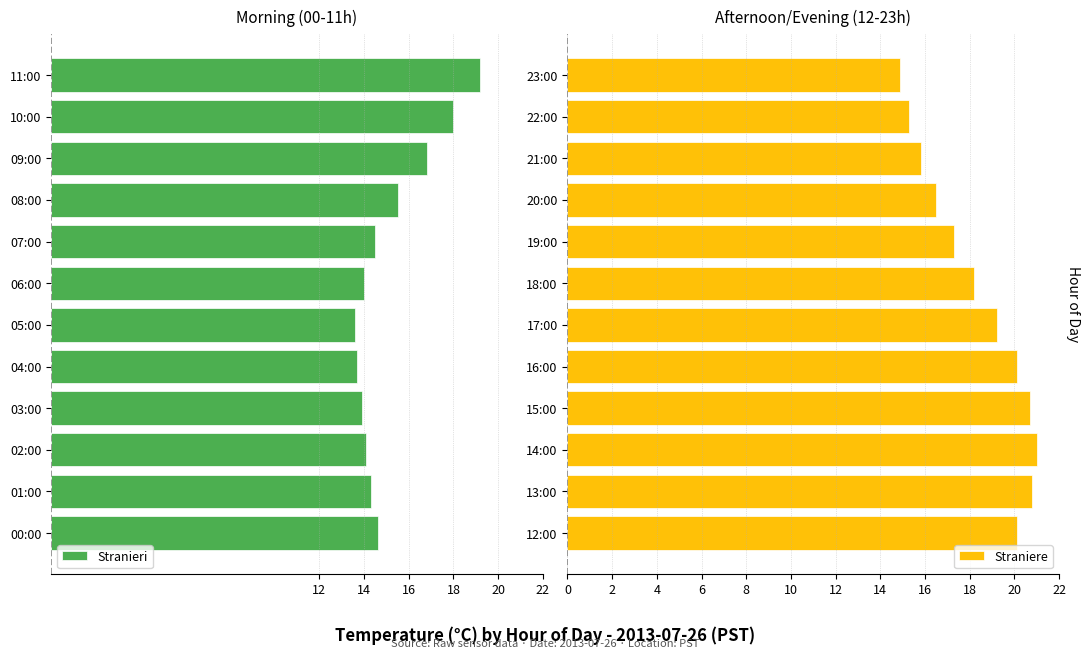

True or false: Straniere has a value of 33.5 at 17:00.

False